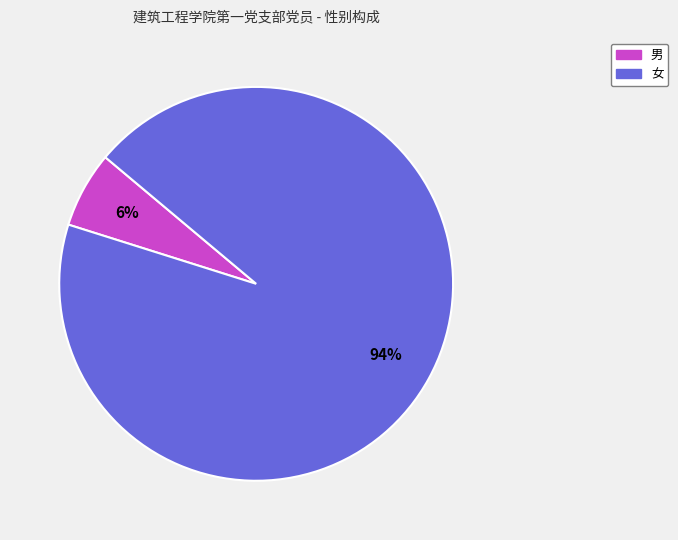

What is the smallest slice in the pie chart?

男